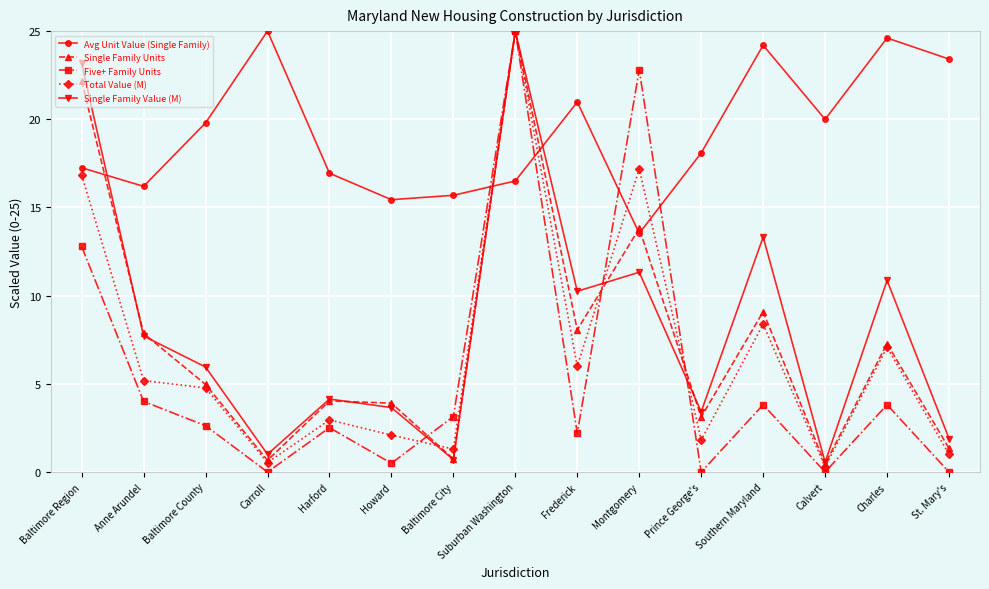

At which label does Five+ Family Units reach its peak?

Suburban Washington